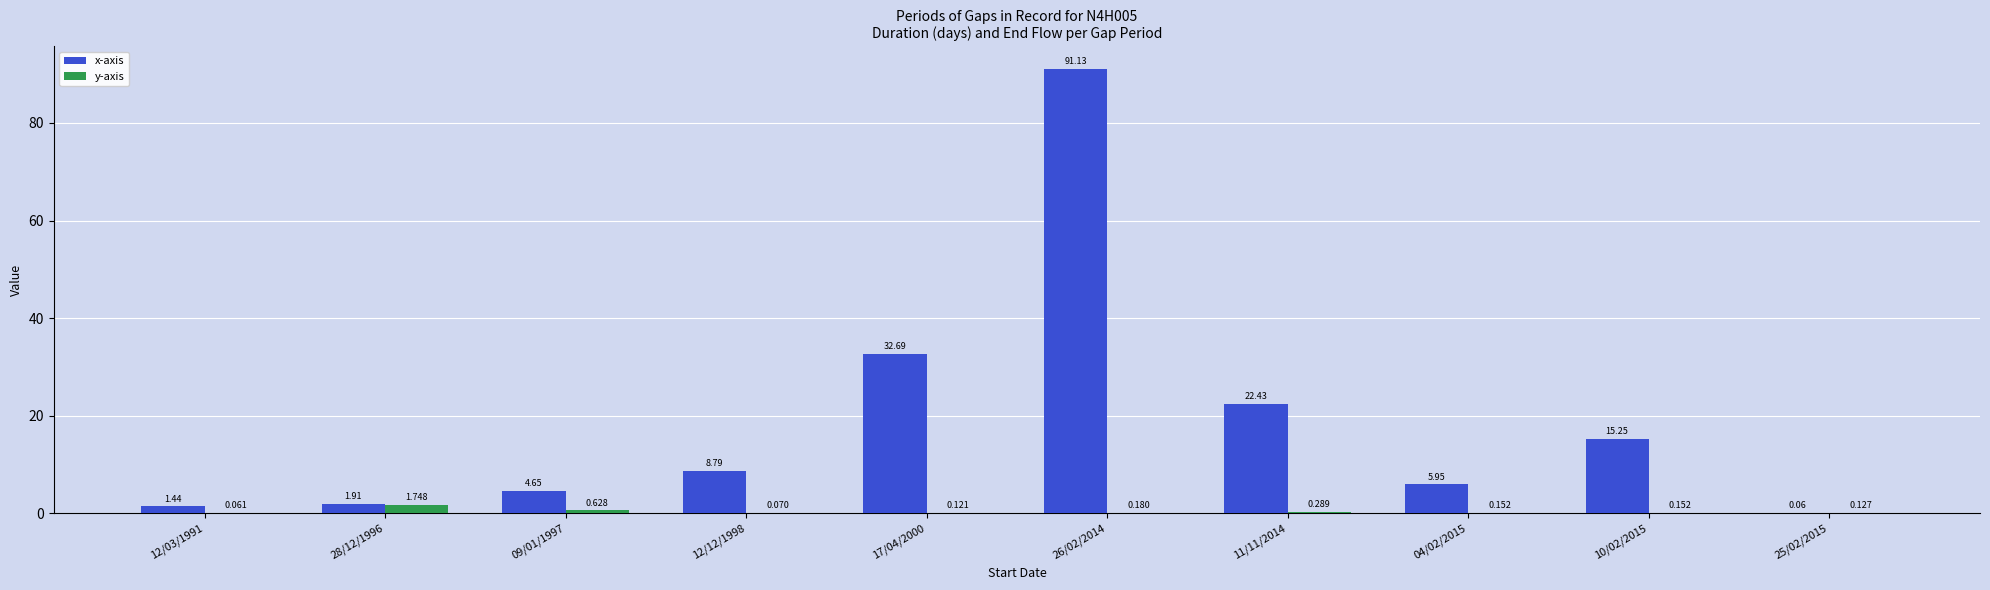

Which series has the largest range (max minus min)?

x-axis